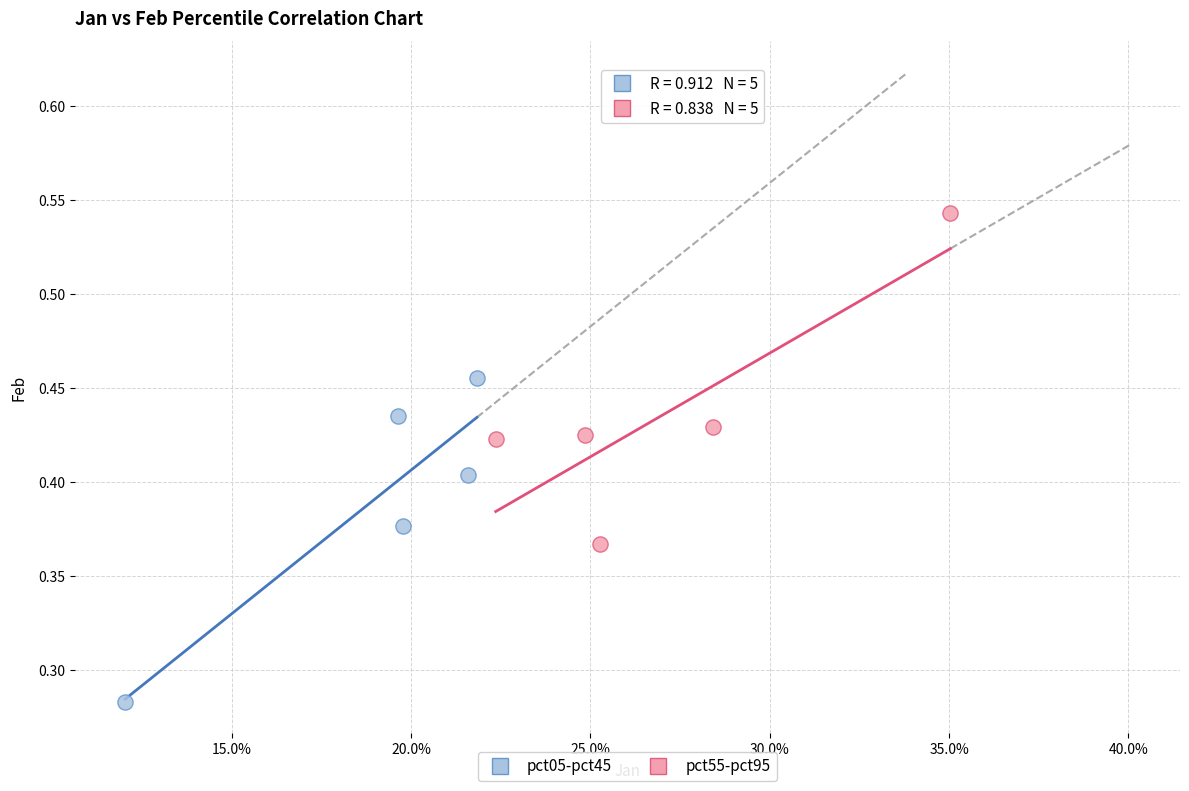

What are all the series names shown in the legend?

pct05-pct45, pct55-pct95